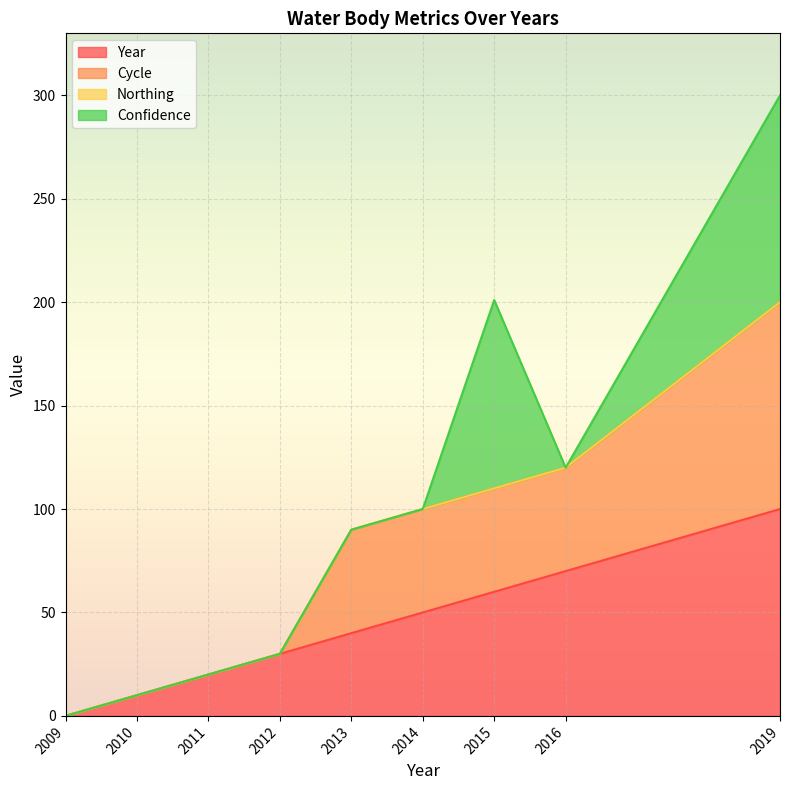

Between 2019 and 2012, which is larger?

2019